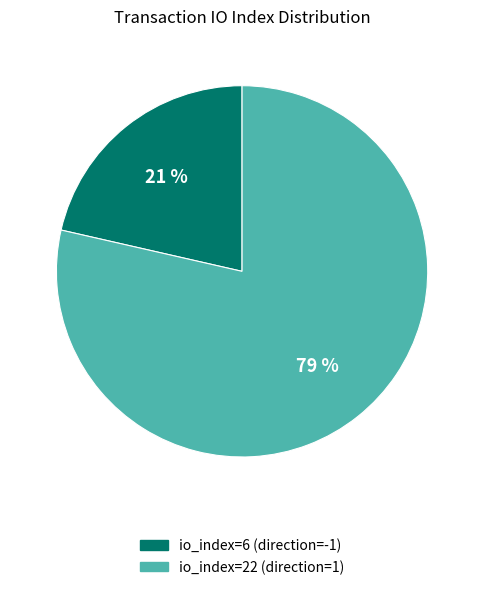

What percentage is the io_index=22 (direction=1) slice, to the nearest percent?

79%